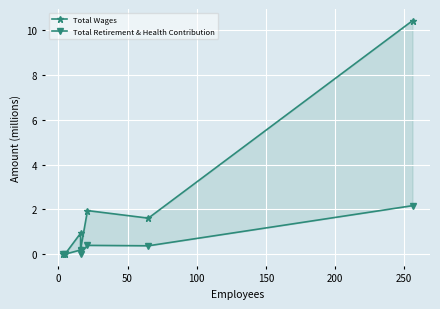

How many lines are shown in the chart?

2